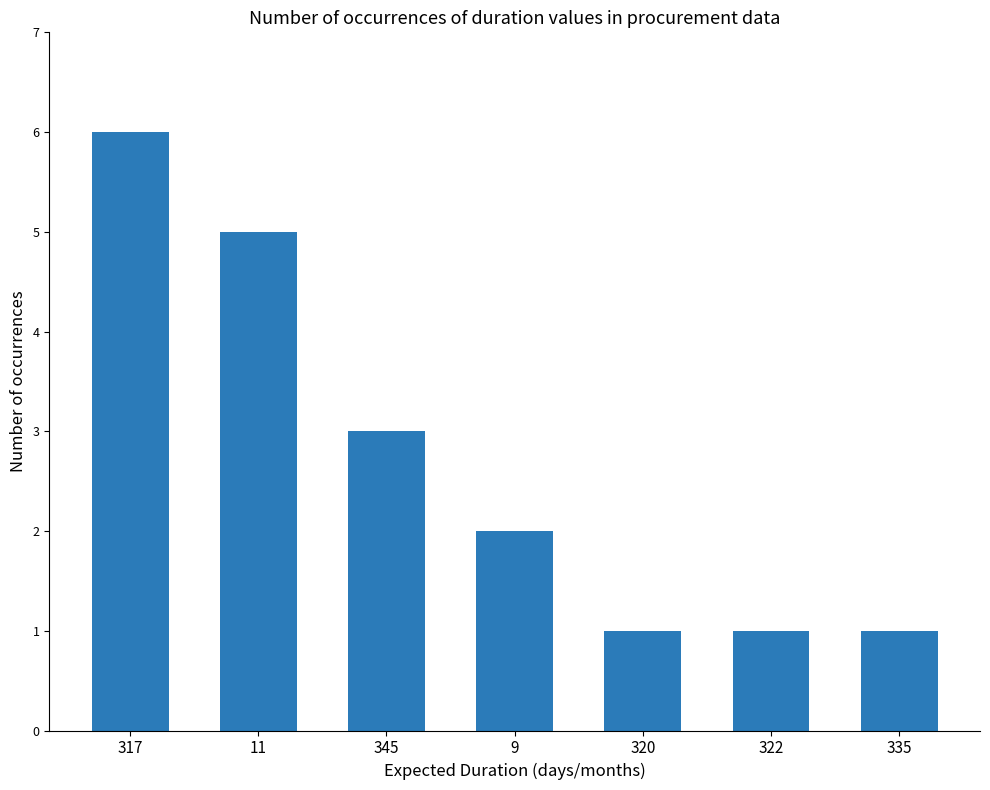

Which category has the highest value across all series?

317